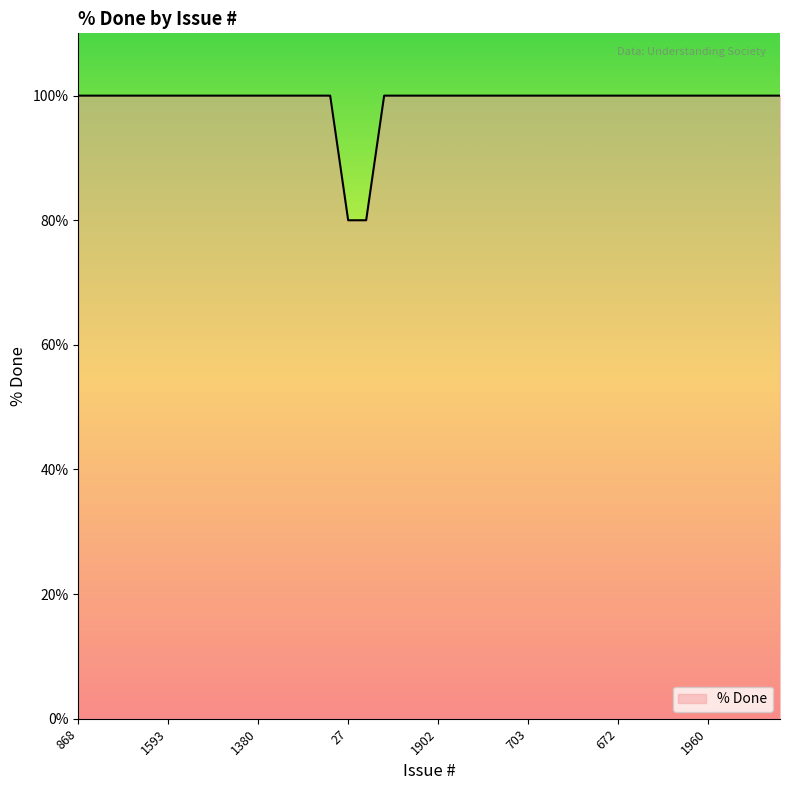

What is the minimum value shown in the chart?

80